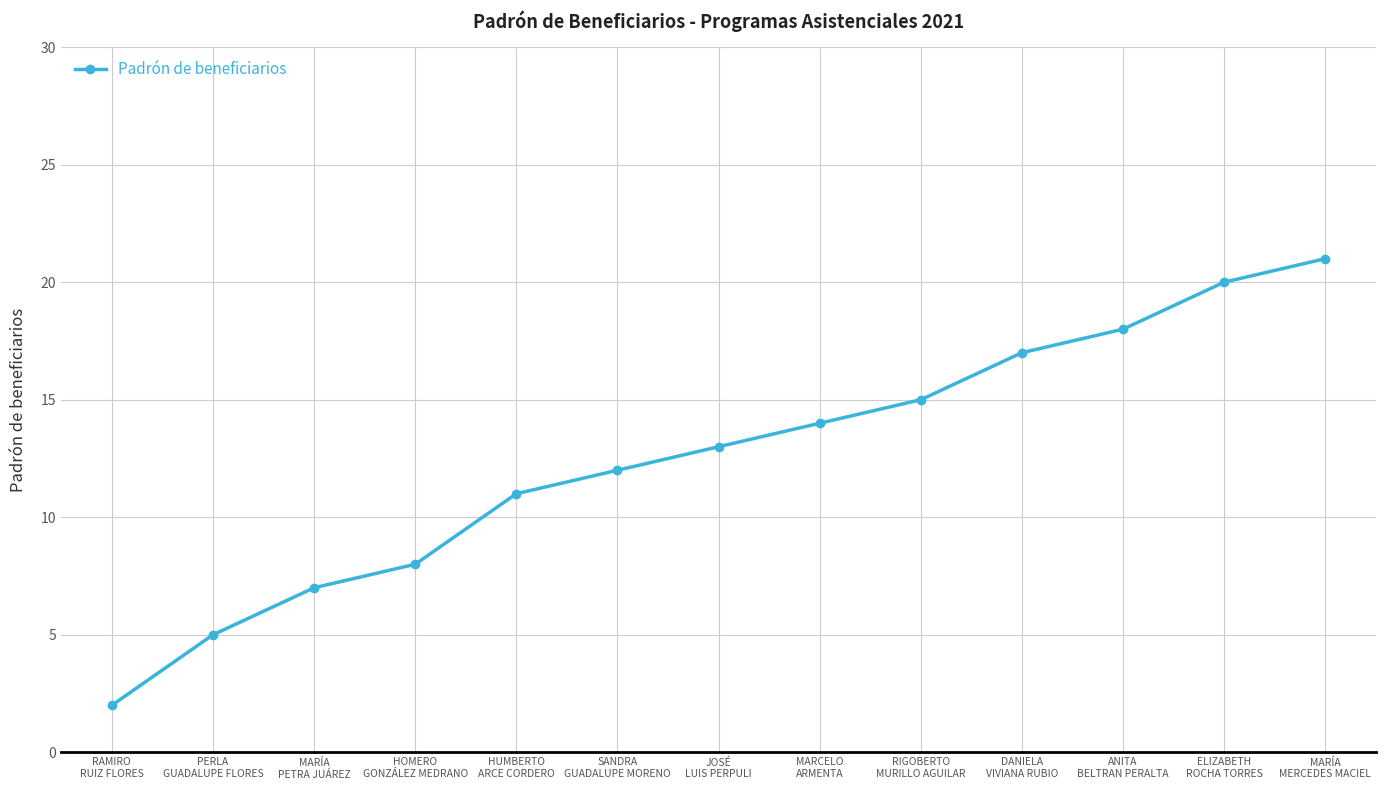

Which category has the highest value across all series?

MARÍA
MERCEDES MACIEL